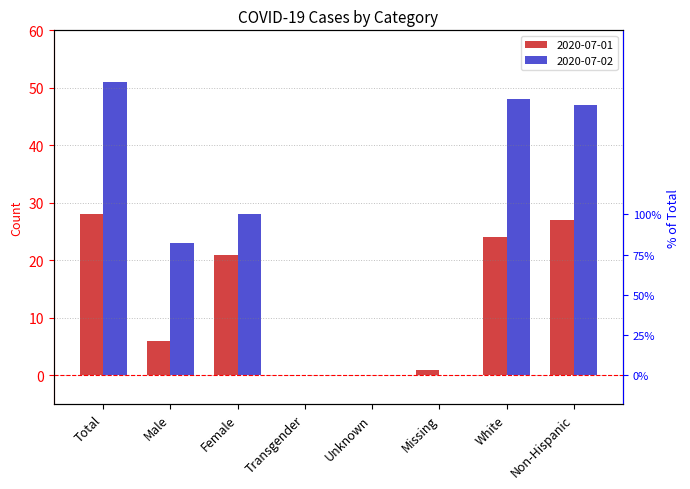

At Female, list the series in order from smallest to largest.

2020-07-01, 2020-07-02